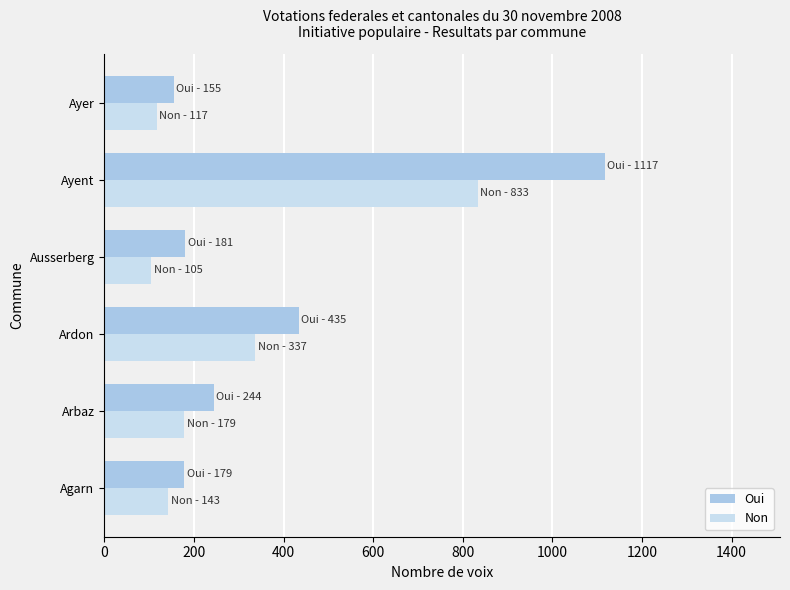

Is the value of Non at Ayer greater than the value of Oui at Agarn?

No